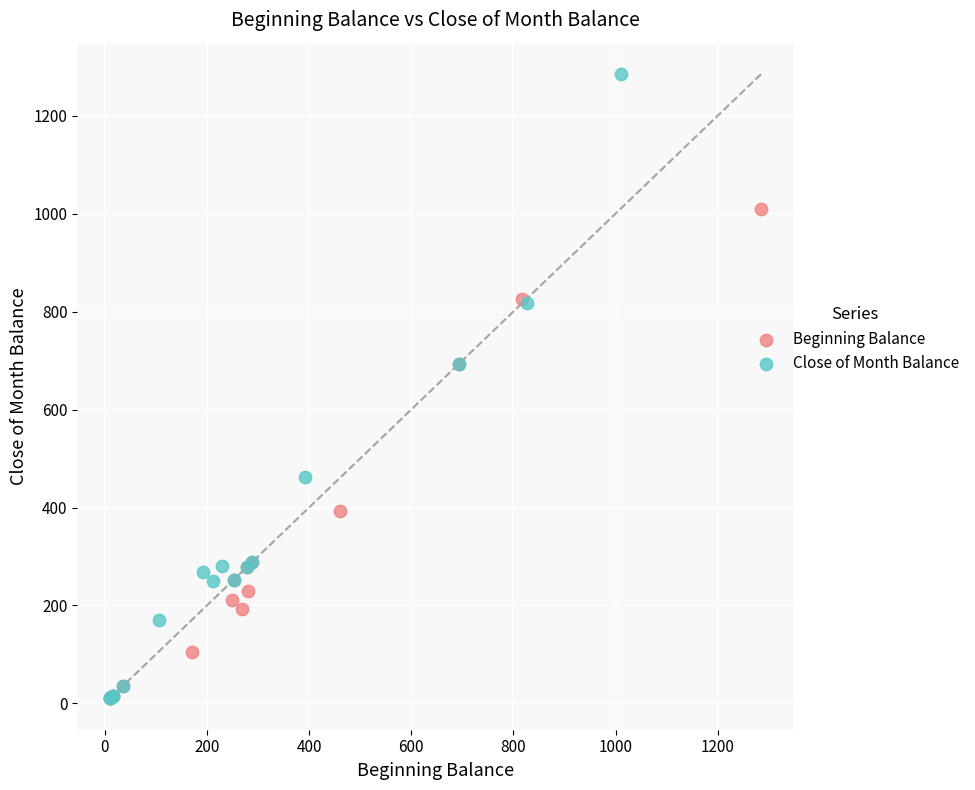

Which series reaches the maximum Y coordinate?

Close of Month Balance